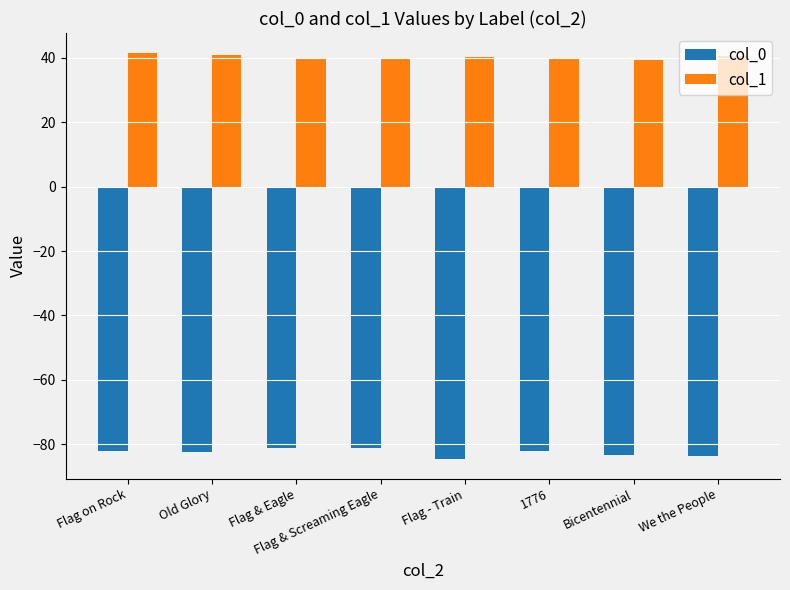

Which series has the largest total across all categories?

col_1